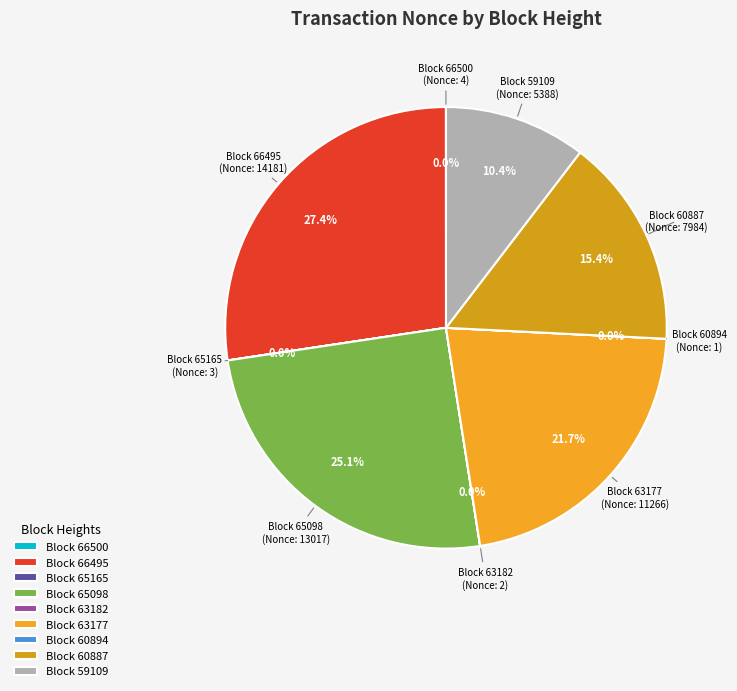

Which category has the biggest portion of the pie?

Block 66495